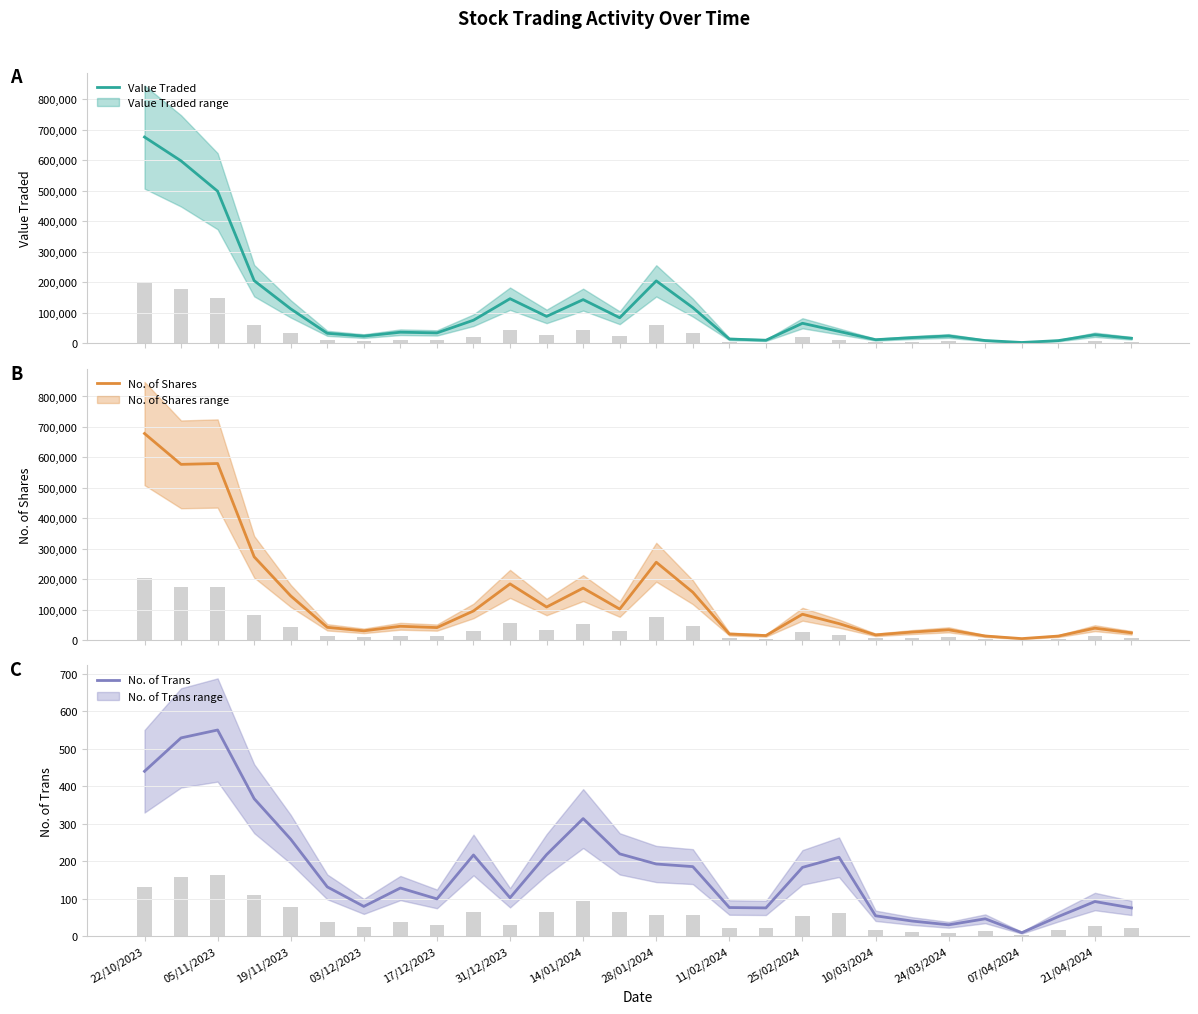

Is it true that No. of Shares equals 2054 at 07/04/2024?

False